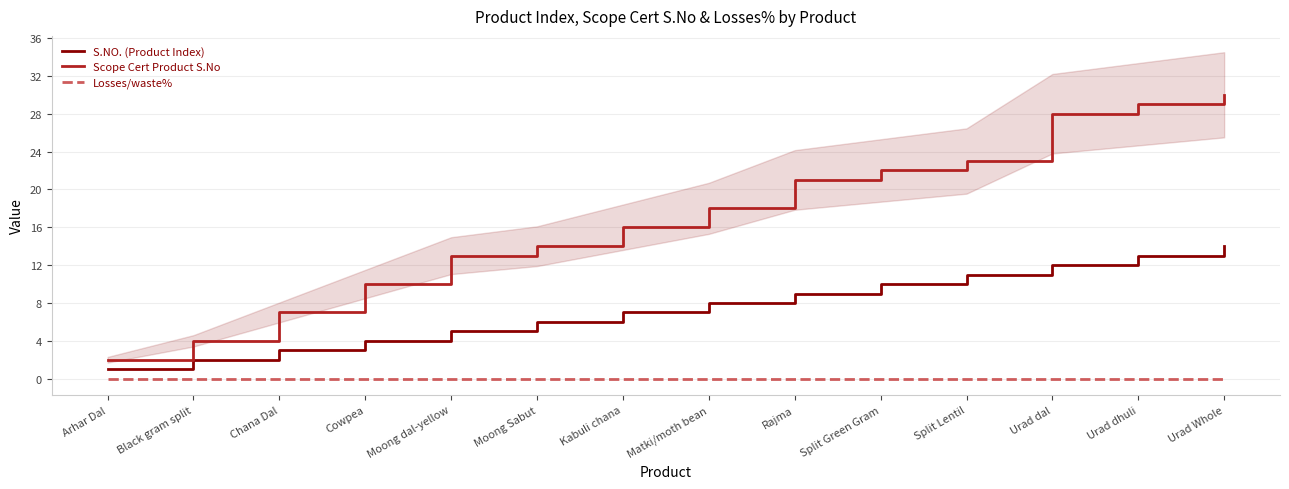

Read the Scope Cert Product S.No value at Black gram split, to the nearest 5.

5